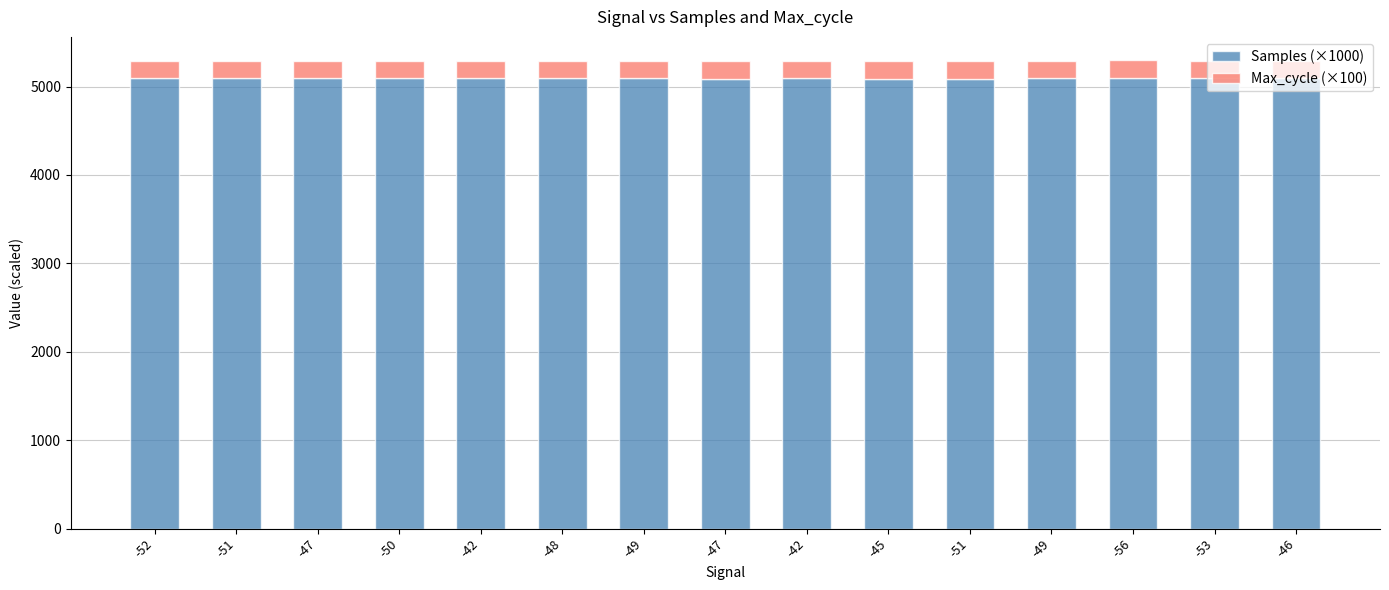

At which category is the sum across all series the highest?

-56